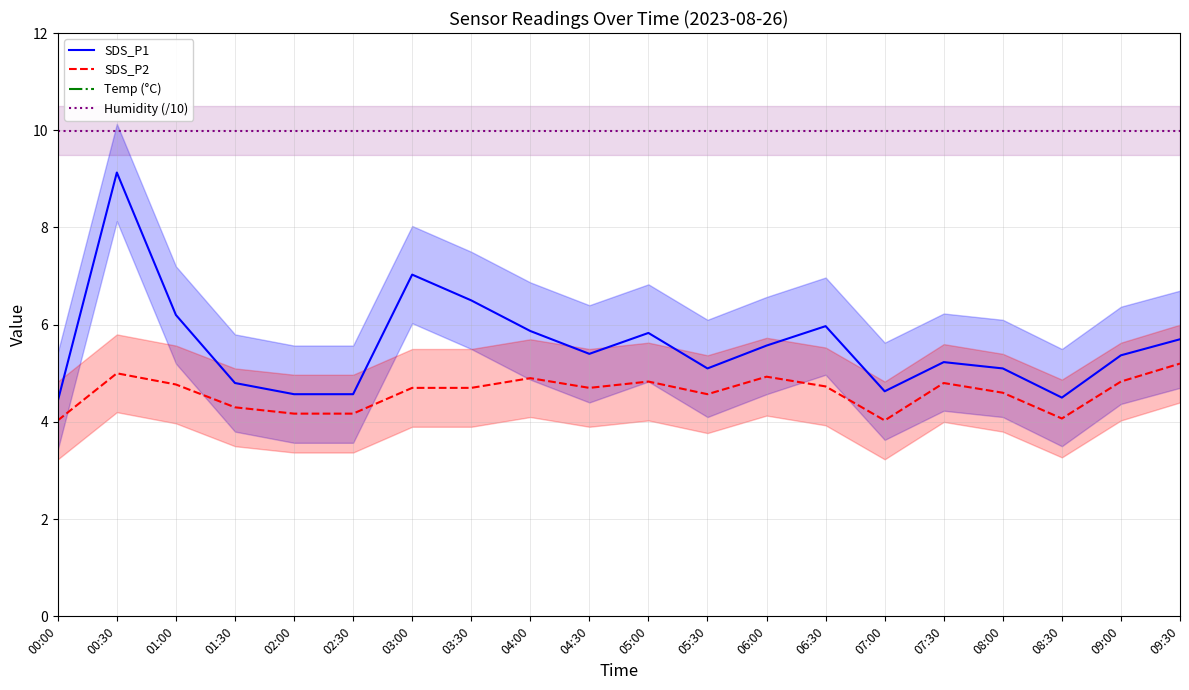

True or false: Temp (°C) has a value of 27.6 at 01:00.

False